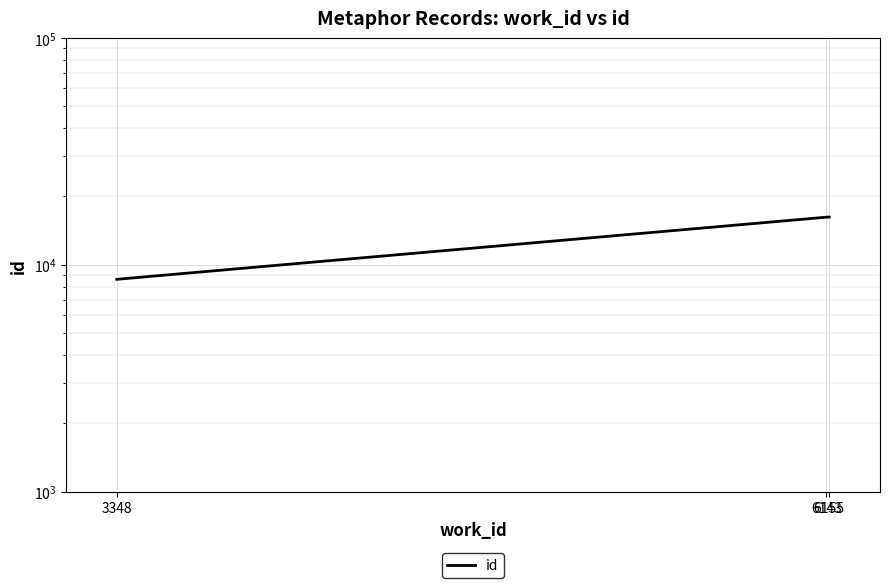

What is the value of the 2nd point from the left?

16199